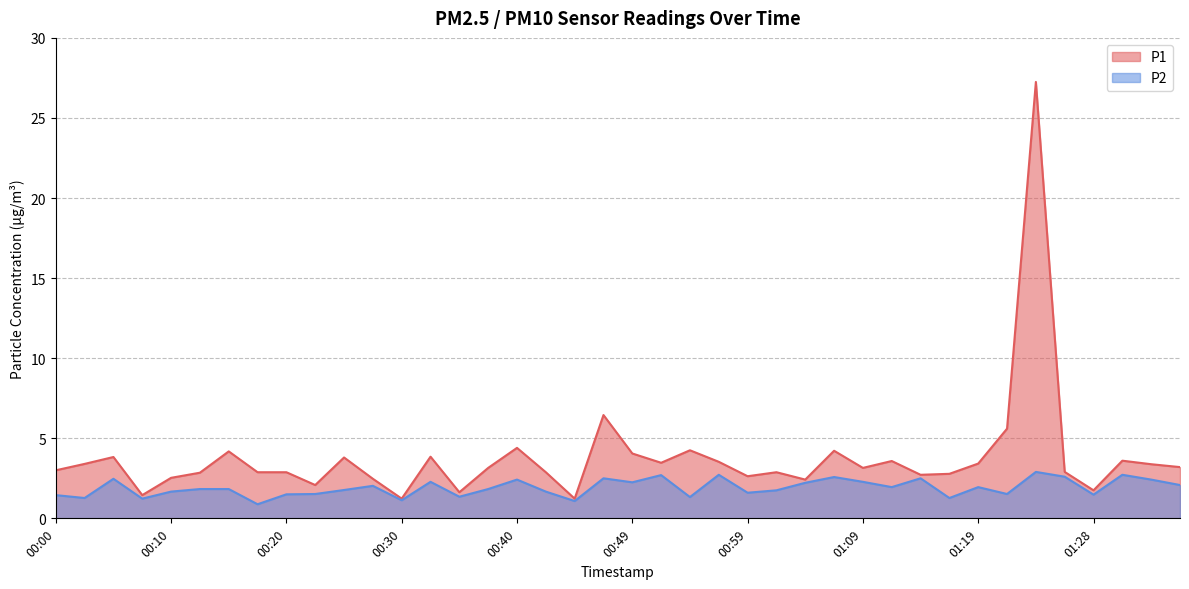

What is the value of the P2 point at the 29th from the left?

2.3